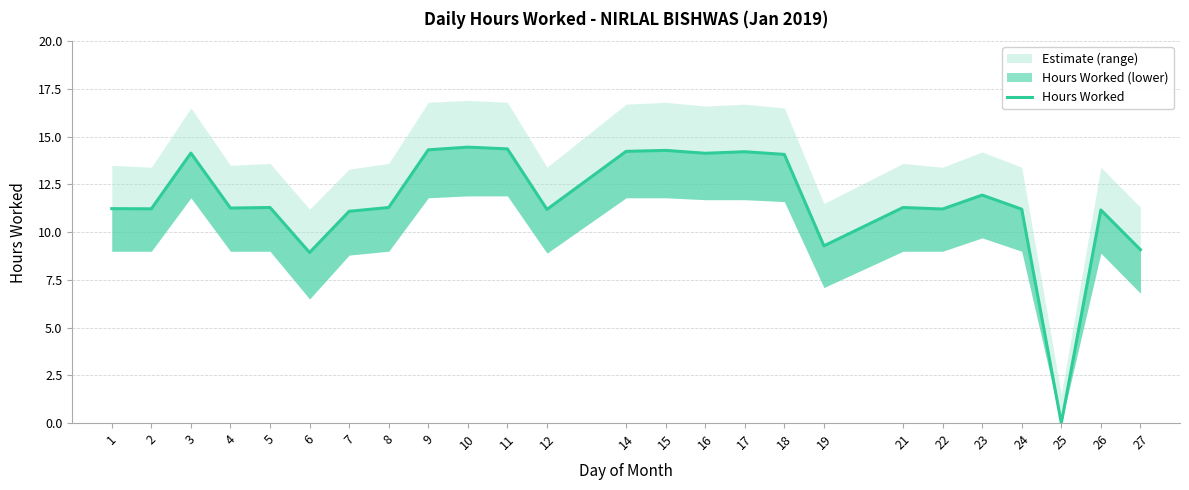

Where is the first local maximum?

3